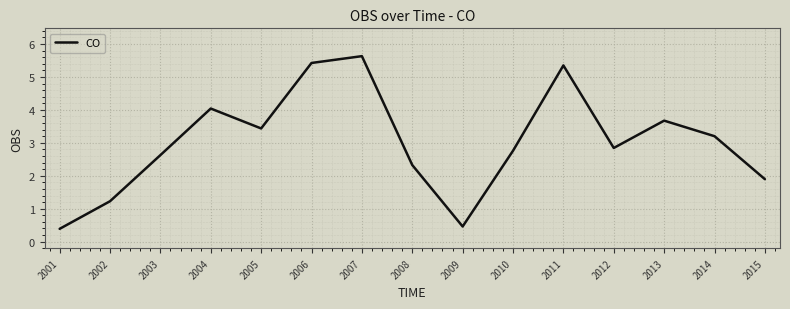

What is the smallest value displayed?

0.4